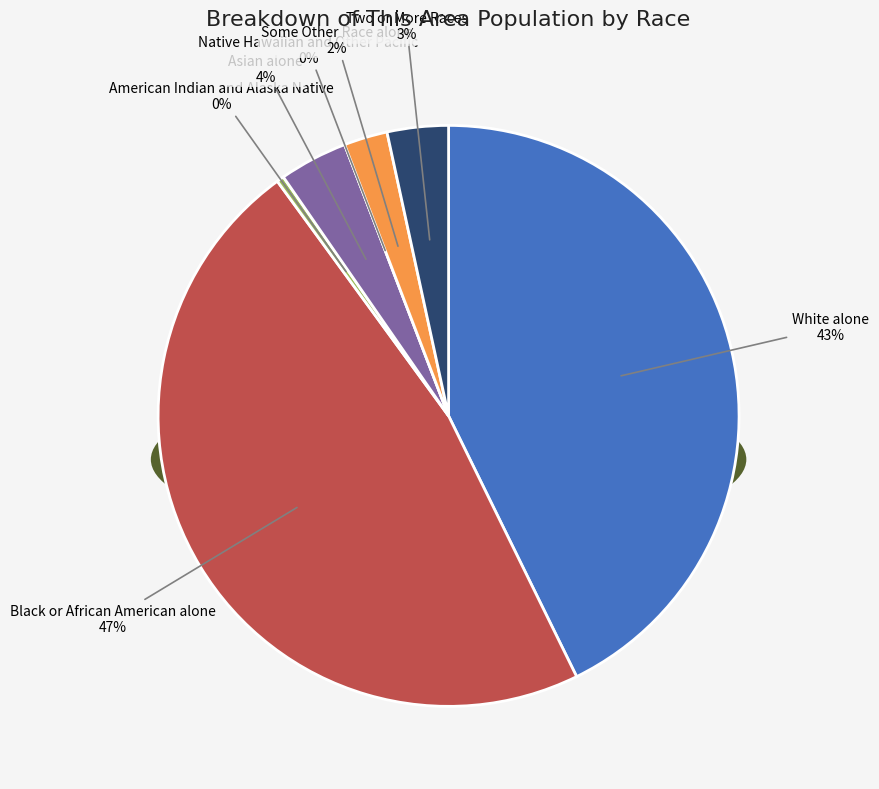

What percentage is the Some Other Race alone slice, to the nearest percent?

2%